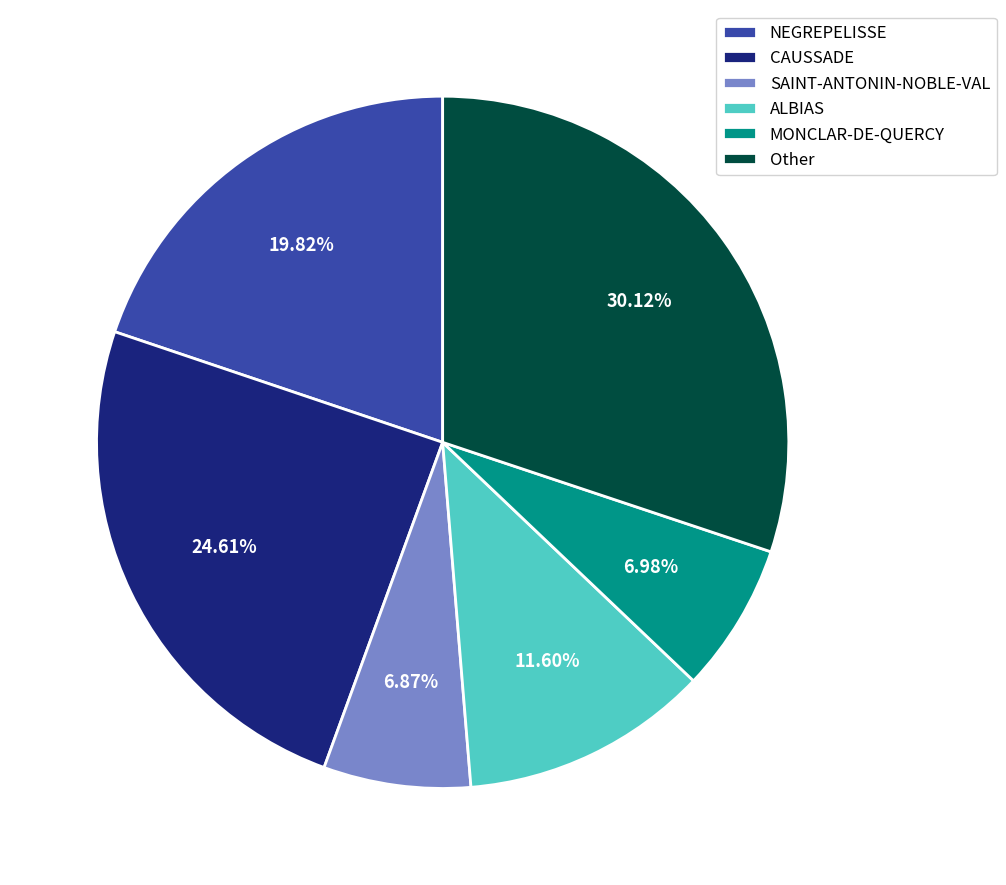

Is it true that ALBIAS is 12% of the pie?

True